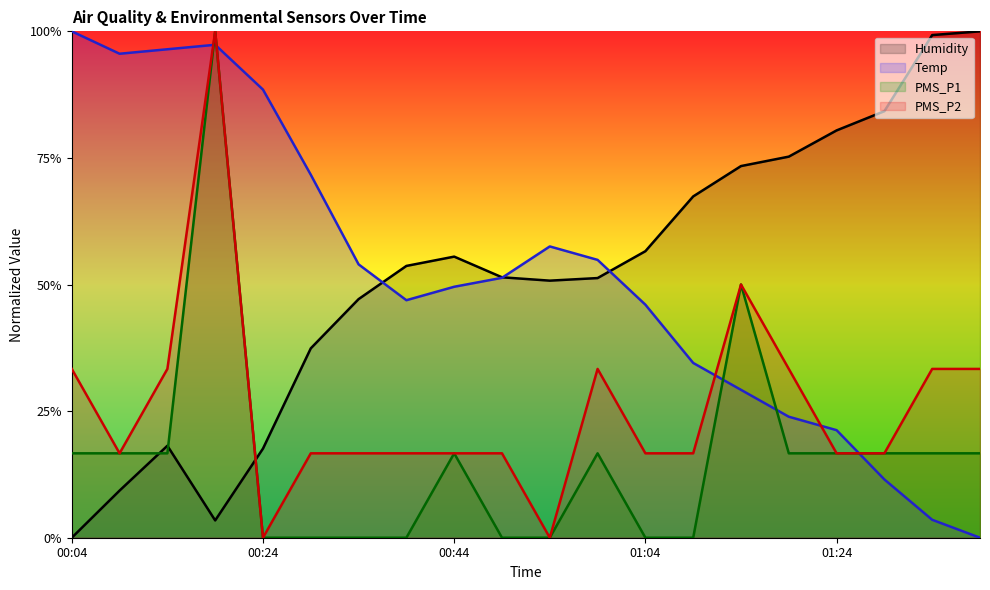

Between which two adjacent categories do PMS_P1 and Humidity first intersect?

00:09 and 00:14